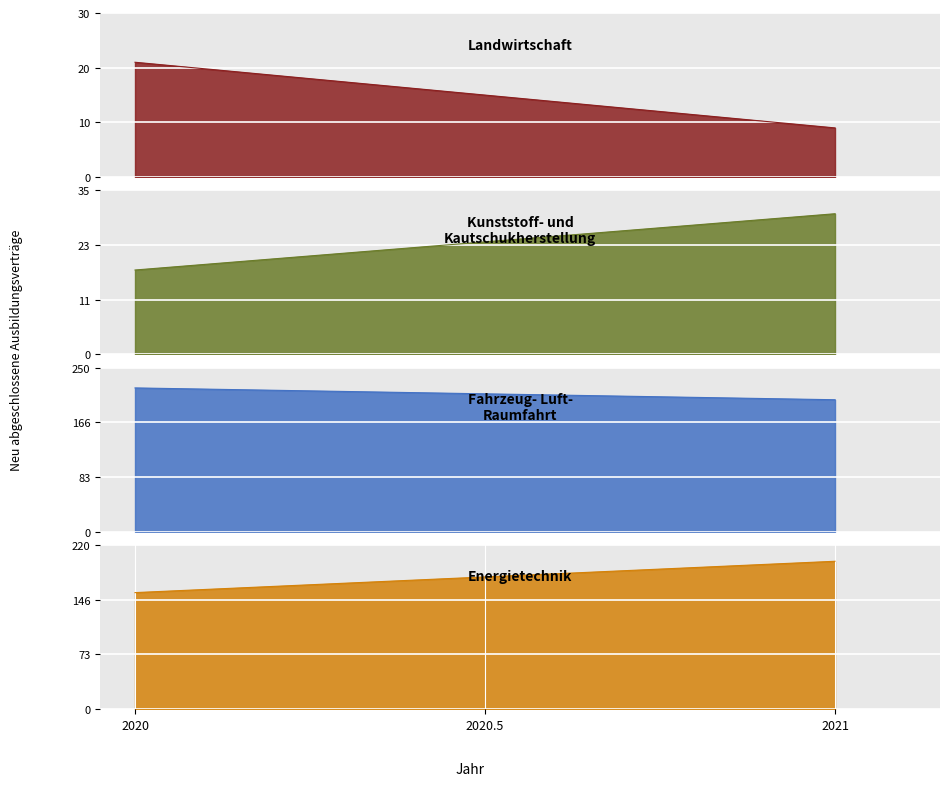

What is the sum of all Fahrzeug- Luft- Raumfahrt values?

420